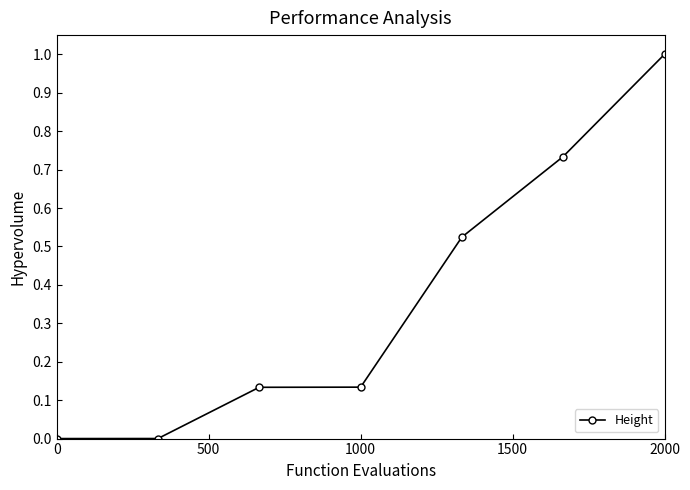

What is the average value?

0.4